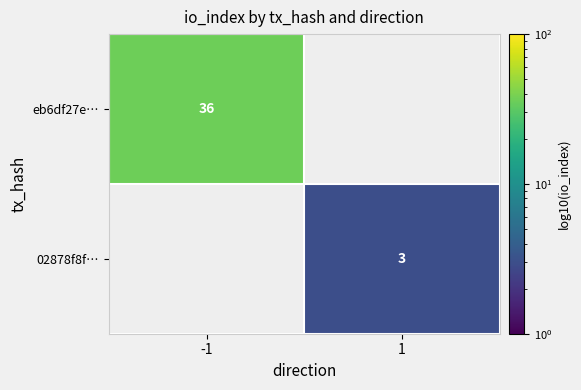

At how many categories does at least one series exceed 5?

1